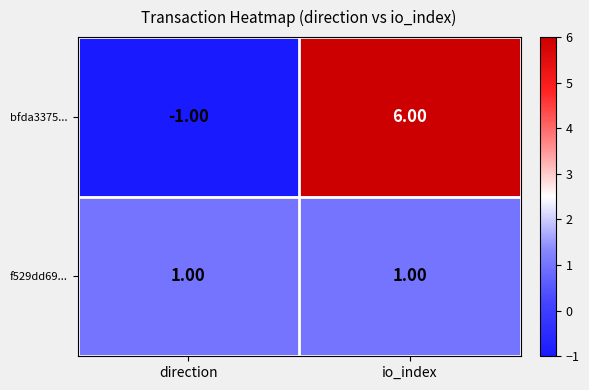

Rank the series by their average value, from highest to lowest.

bfda3375..., f529dd69...